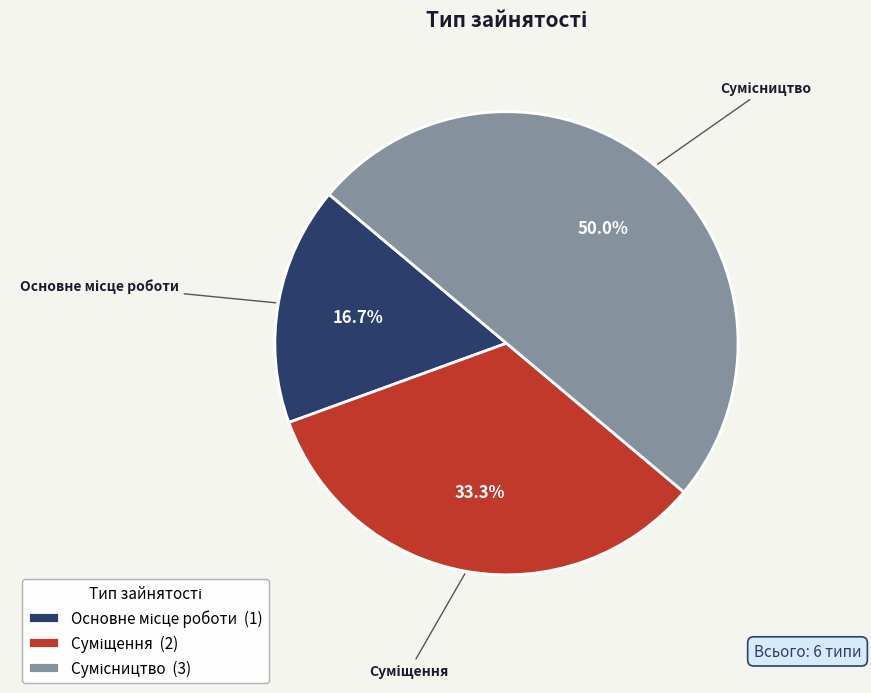

Does Основне місце роботи represent more than half of the total?

No